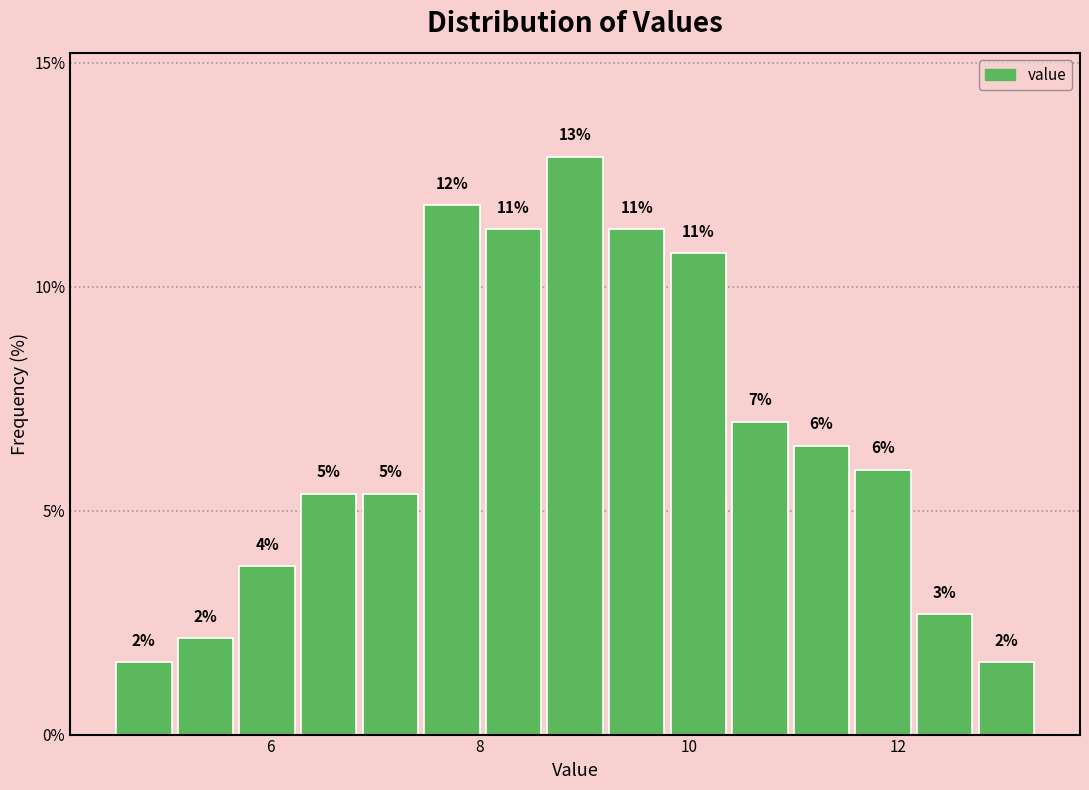

Read against the x-axis, roughly where is the centre of the tallest bar?

9.0